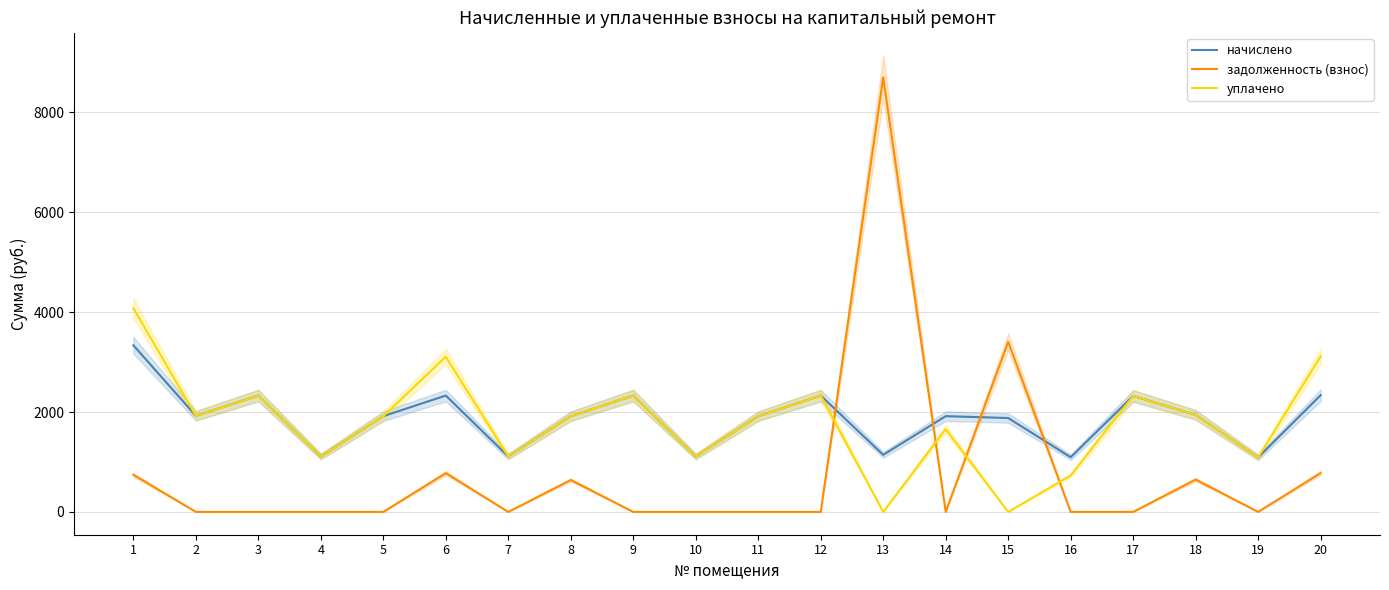

Does the chart have visible grid lines?

Yes